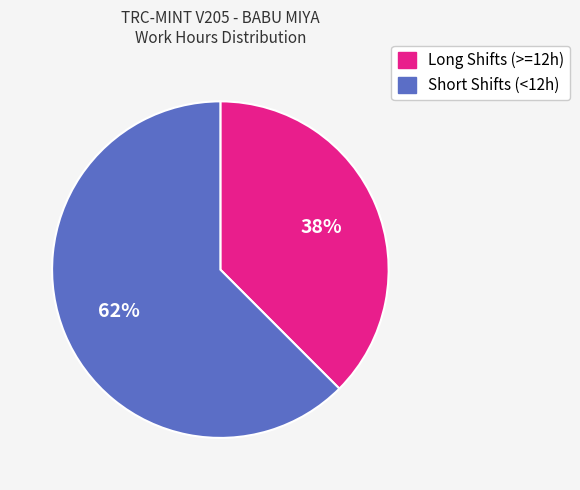

To the nearest percent, what is the average slice percentage?

50%